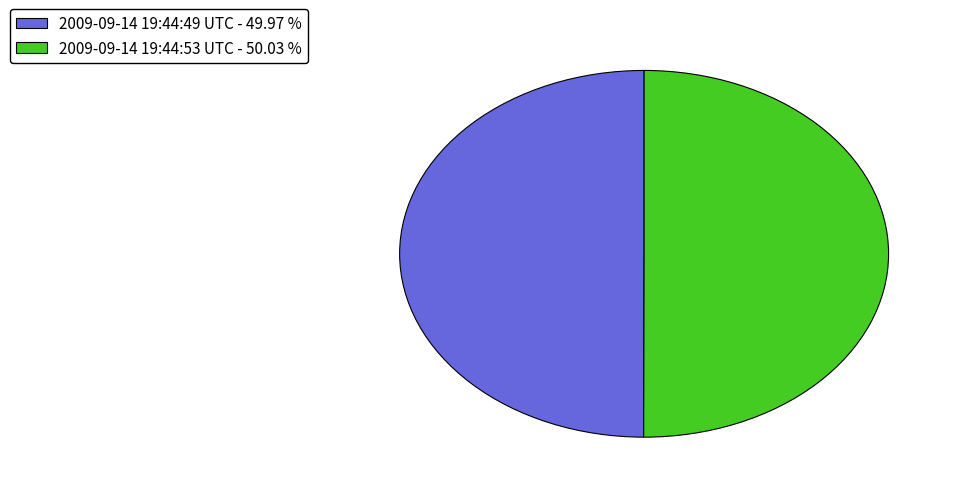

Approximately how many times larger is the value at 2009-09-14 19:44:49 UTC - 49.97 % compared to 2009-09-14 19:44:53 UTC - 50.03 %?

1.0